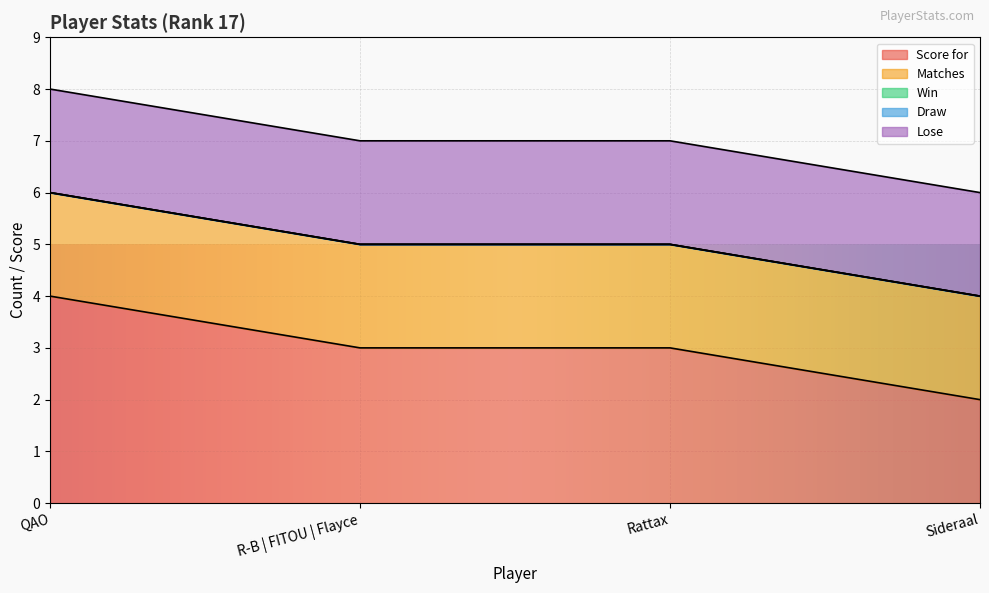

What position from the right is Rattax?

2